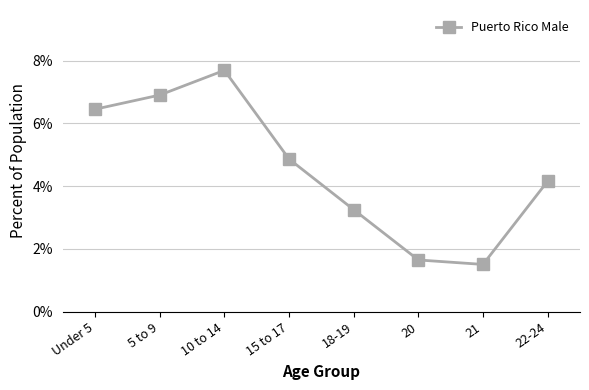

Where is the data nearest to the value 0?

21